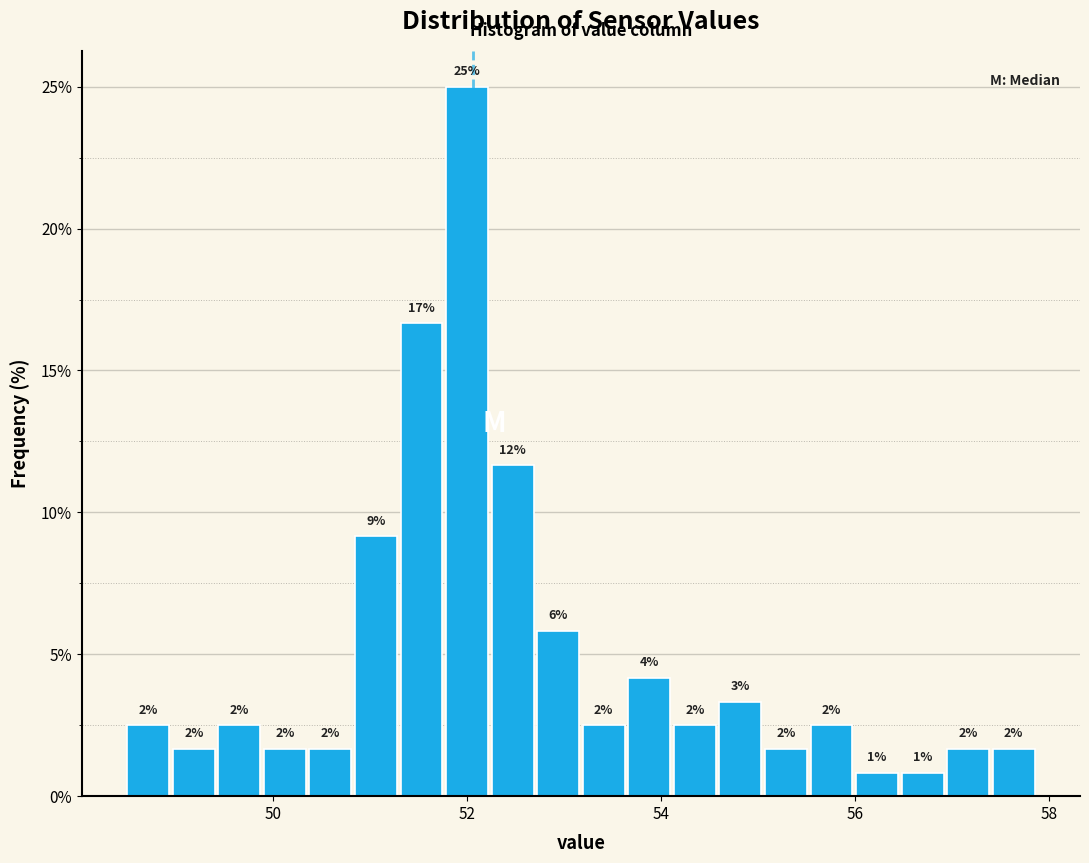

Around what value on the x-axis is the tallest bar? Give the approximate position of its centre, as read against the axis.

52.0